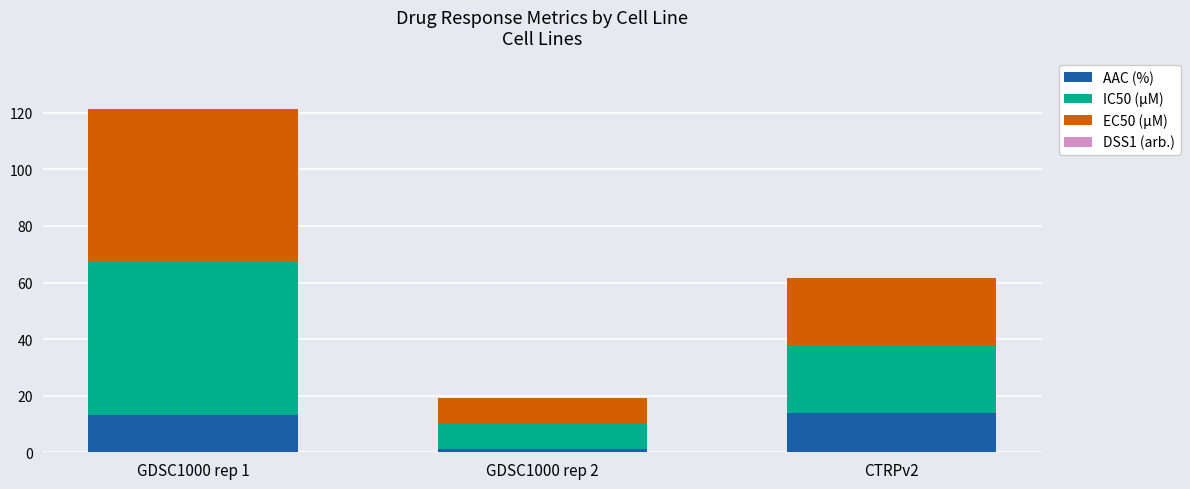

At which category is the sum across all series the highest?

GDSC1000 rep 1